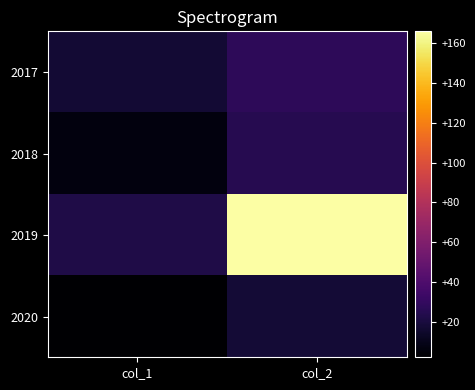

Which has a higher value, col_2 or col_1?

col_2